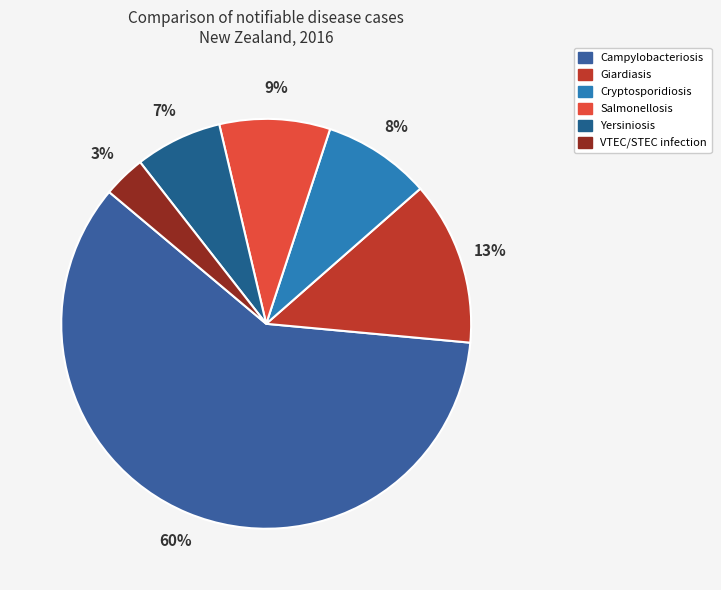

To the nearest percent, what is the average slice percentage?

17%